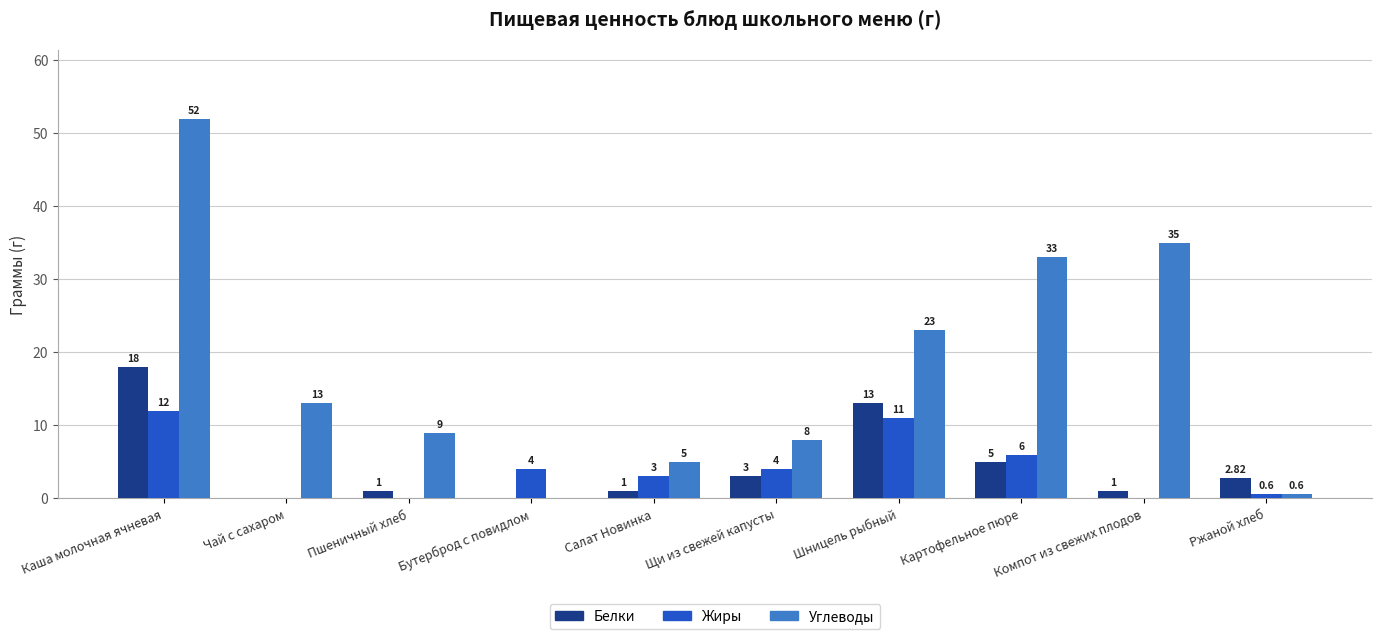

How many distinct data groups are displayed?

3